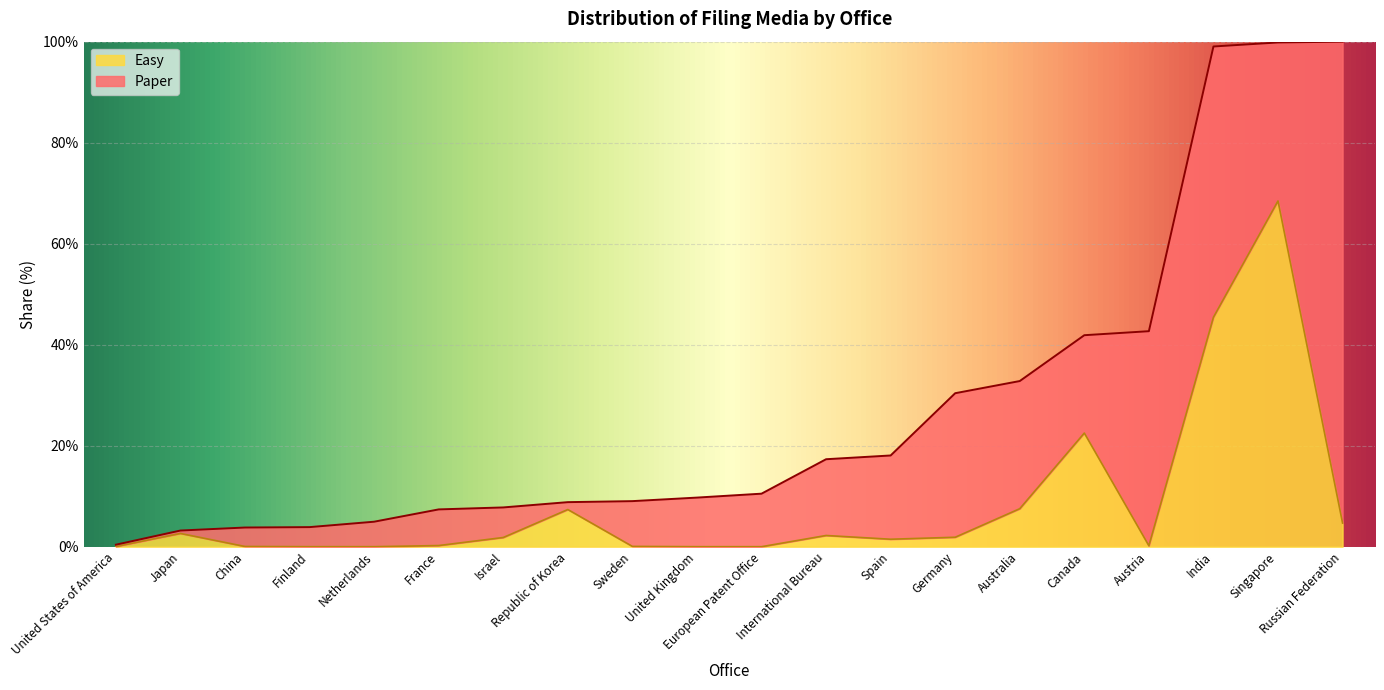

What is the label of the 4th point from the left?

Finland